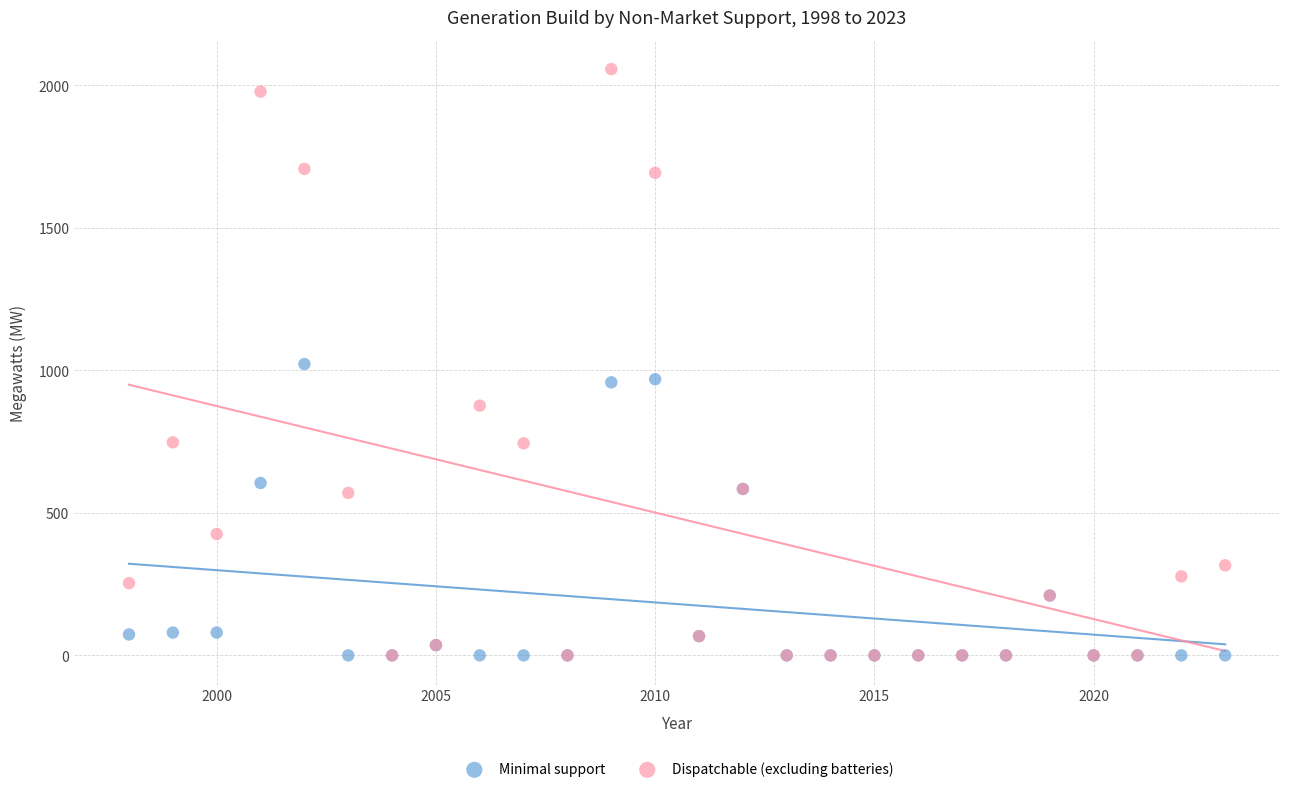

Which series has the largest Y range (max minus min)?

Dispatchable (excluding batteries)